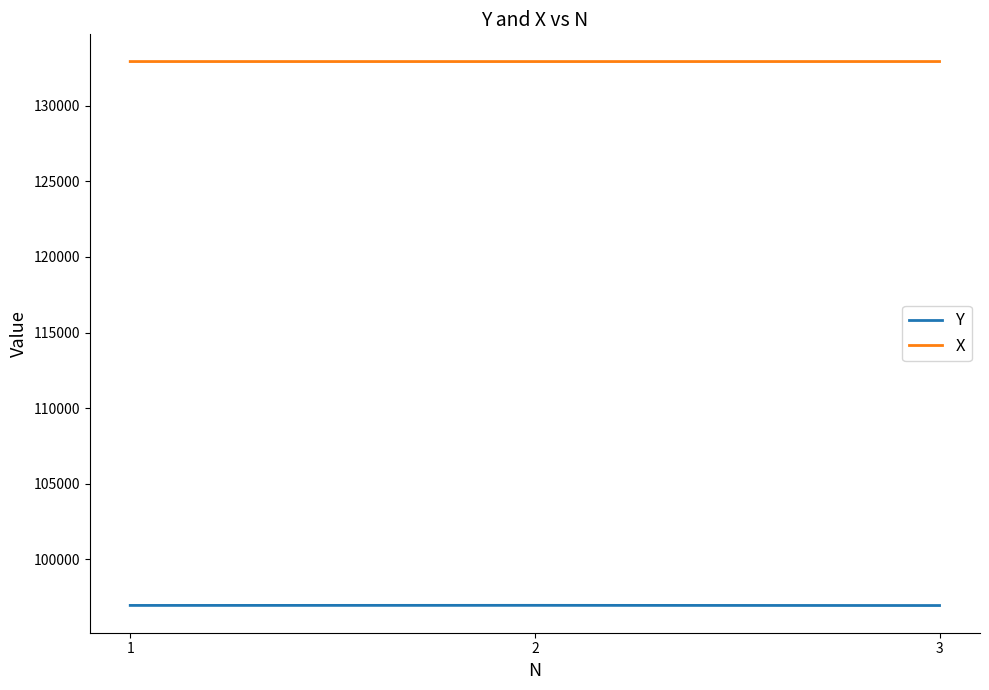

Which series has the largest total across all categories?

X